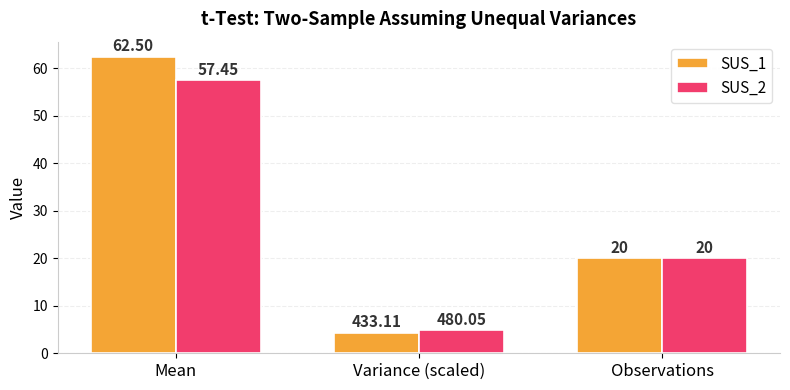

Which category has the lowest value across all series?

Variance (scaled)